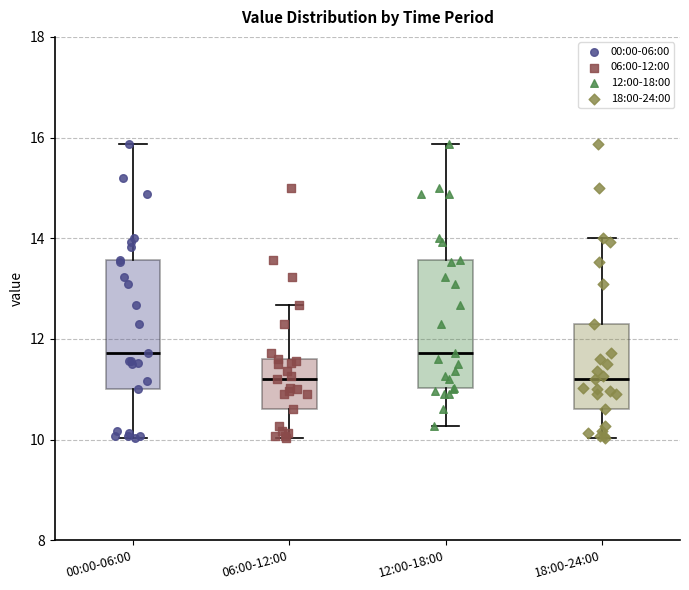

Where does the median line of the box for 00:00-06:00 sit on the y-axis? The values are not printed on the chart, so give them approximately, as read against the axis.

11.8